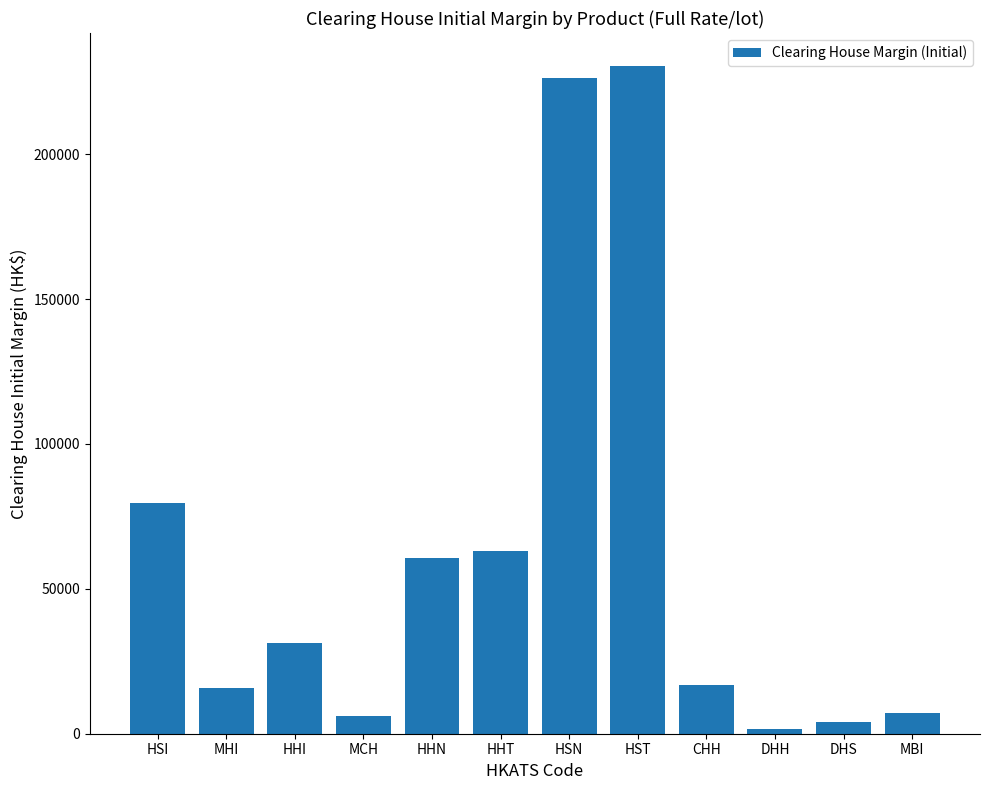

The value at HHT is 108917. True or false?

False